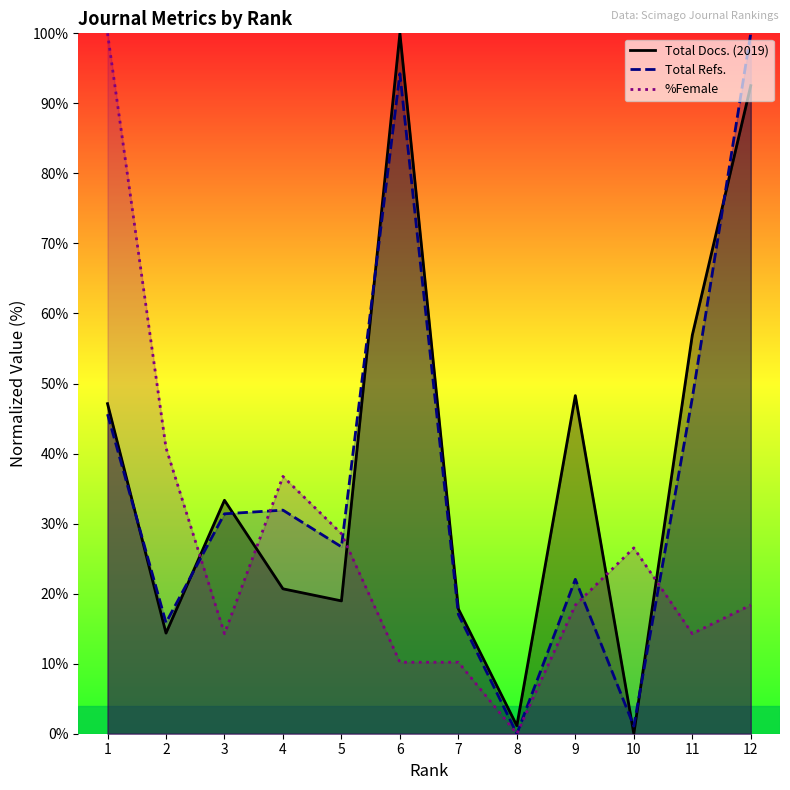

What are all the series names shown in the legend?

Total Docs. (2019), Total Refs., %Female